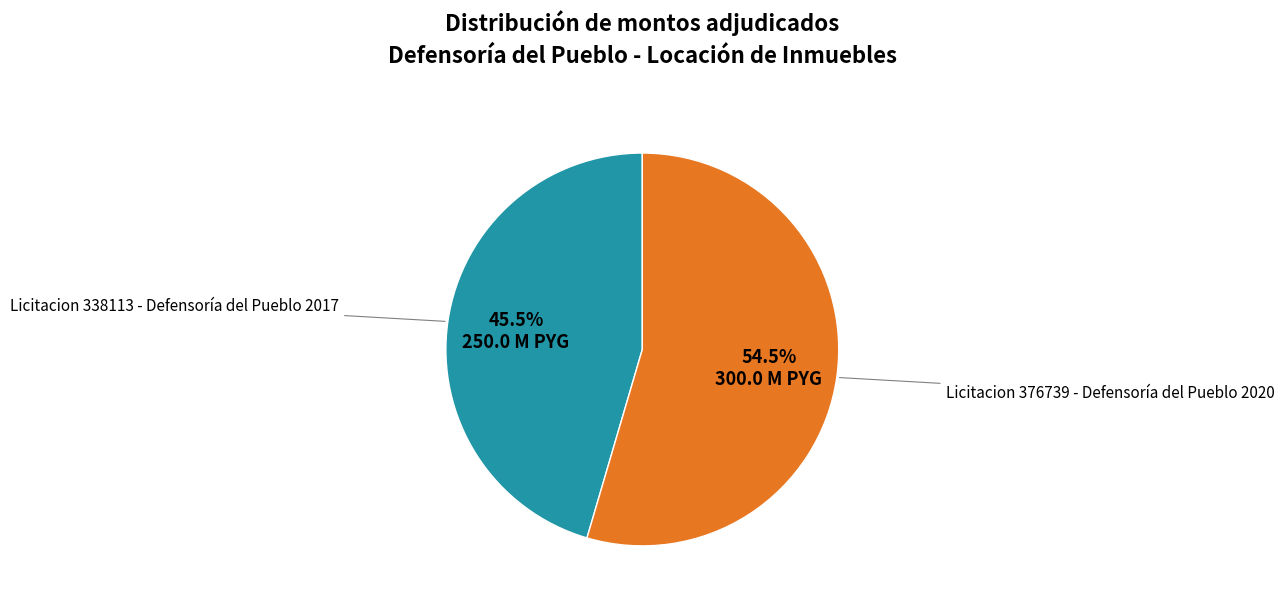

Is there any slice that represents more than half of the pie?

Yes